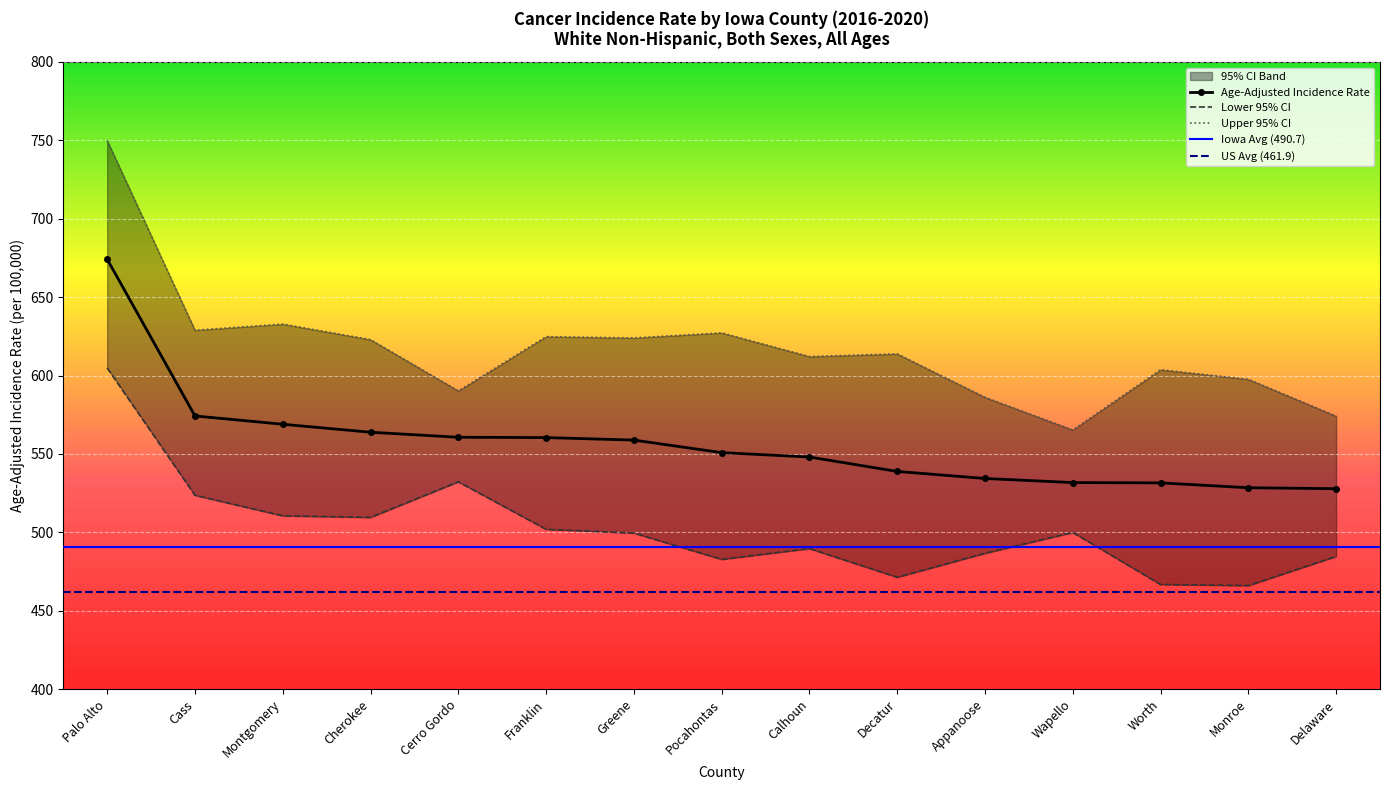

The value of Age-Adjusted Incidence Rate at Franklin is 560.4. True or false?

True